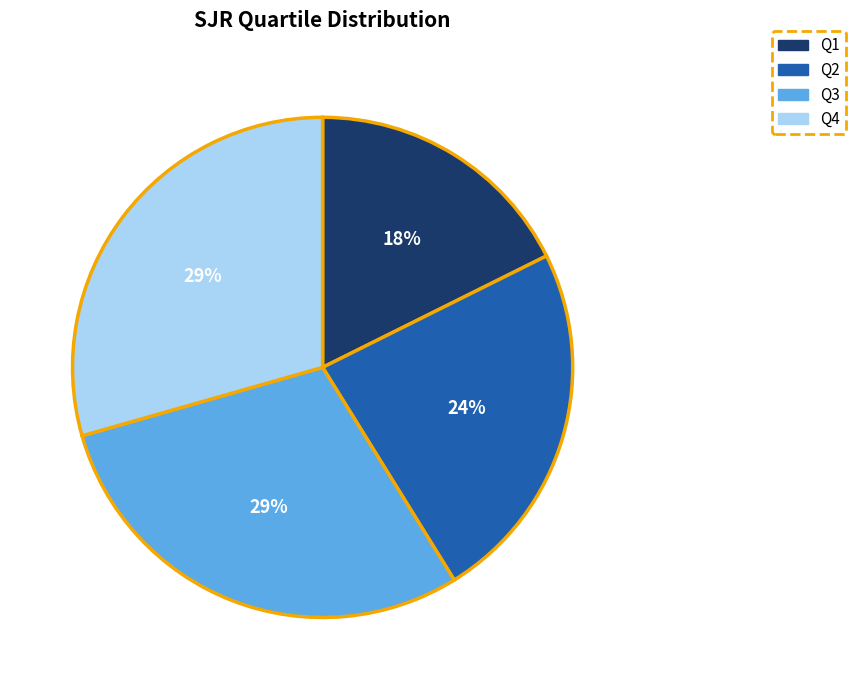

To the nearest percent, what is the combined percentage of Q3 and Q2?

53%